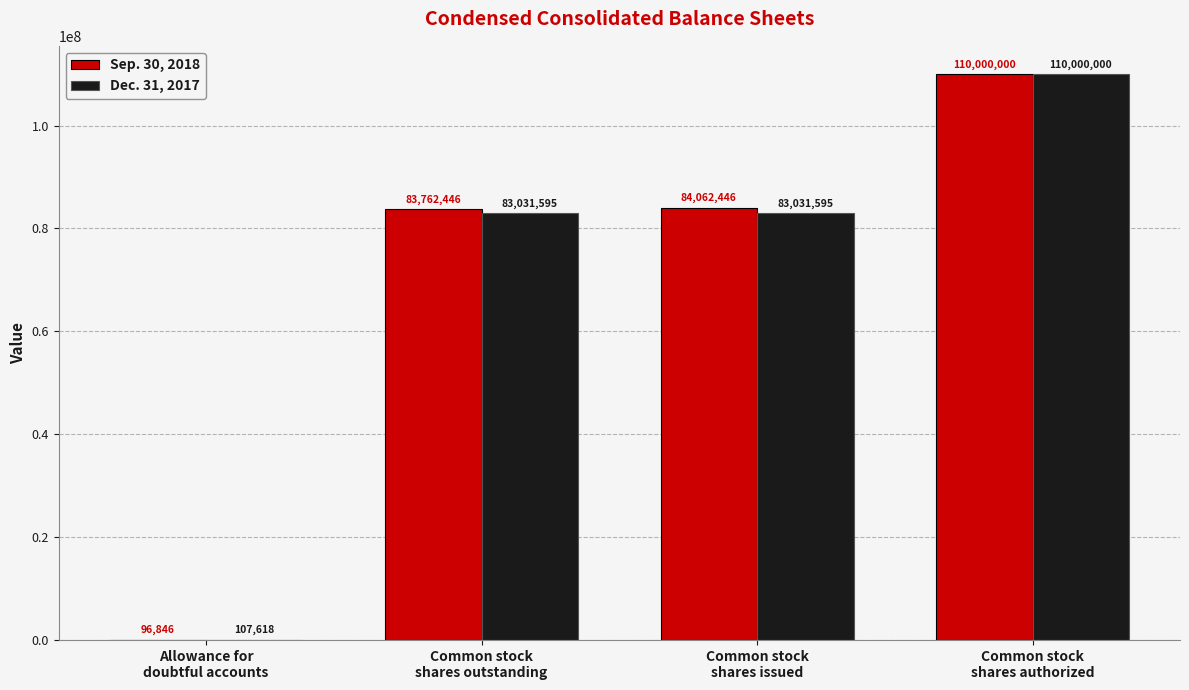

What is the maximum value shown in the chart?

110000000